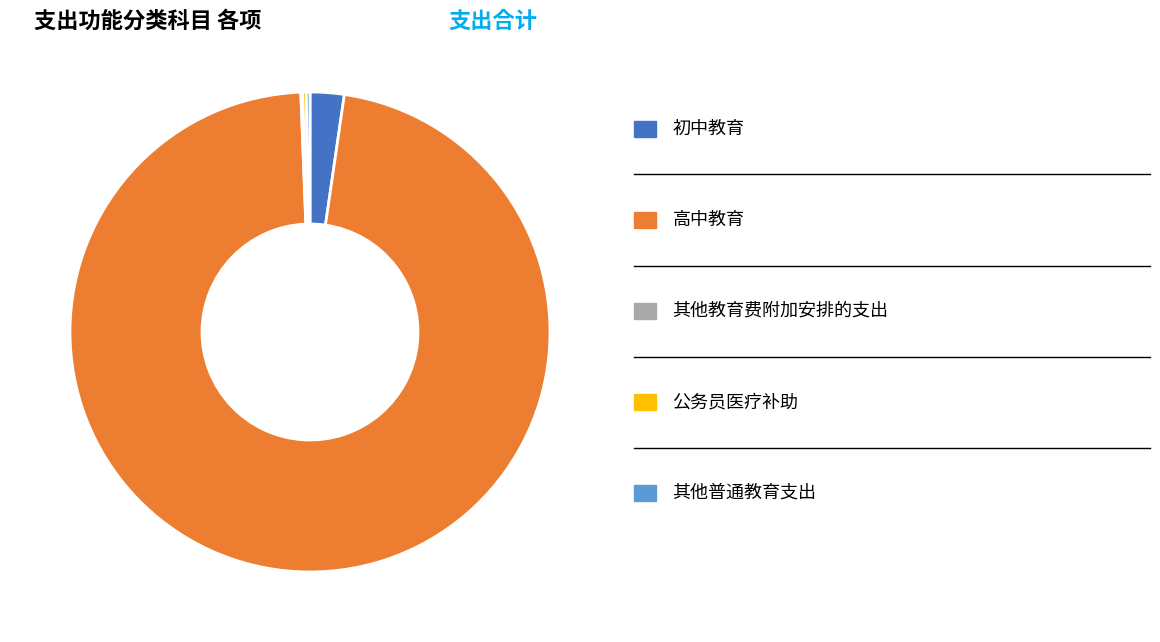

Is there a majority slice in this chart?

Yes